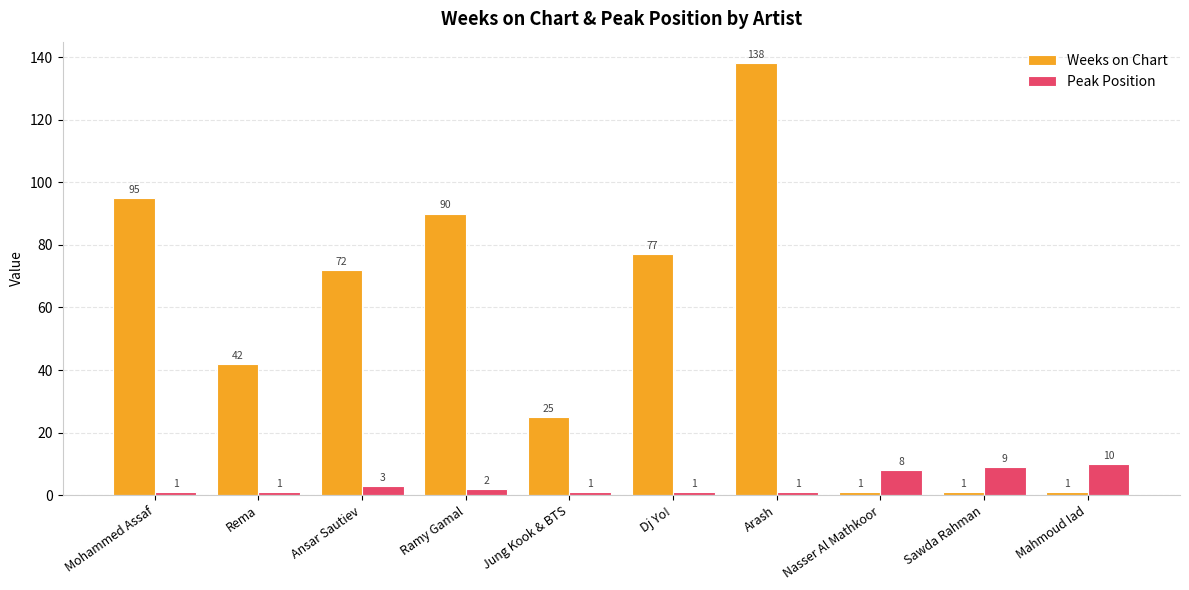

Reading left to right, extract all data points from this chart.

Weeks on Chart: Mohammed Assaf=95	Rema=42	Ansar Sautiev=72	Ramy Gamal=90	Jung Kook & BTS=25	Dj Yo!=77	Arash=138	Nasser Al Mathkoor=1	Sawda Rahman=1	Mahmoud Iad=1
Peak Position: Mohammed Assaf=1	Rema=1	Ansar Sautiev=3	Ramy Gamal=2	Jung Kook & BTS=1	Dj Yo!=1	Arash=1	Nasser Al Mathkoor=8	Sawda Rahman=9	Mahmoud Iad=10